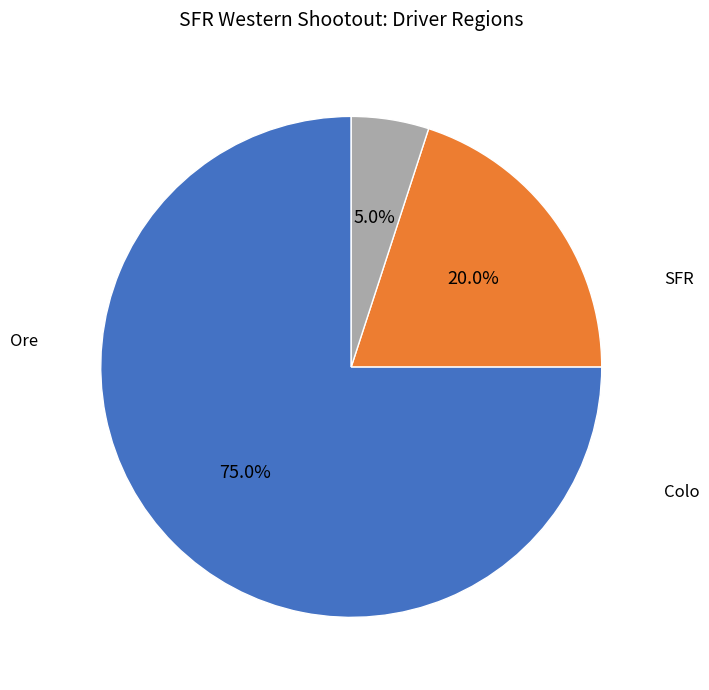

Is there a majority slice in this chart?

Yes